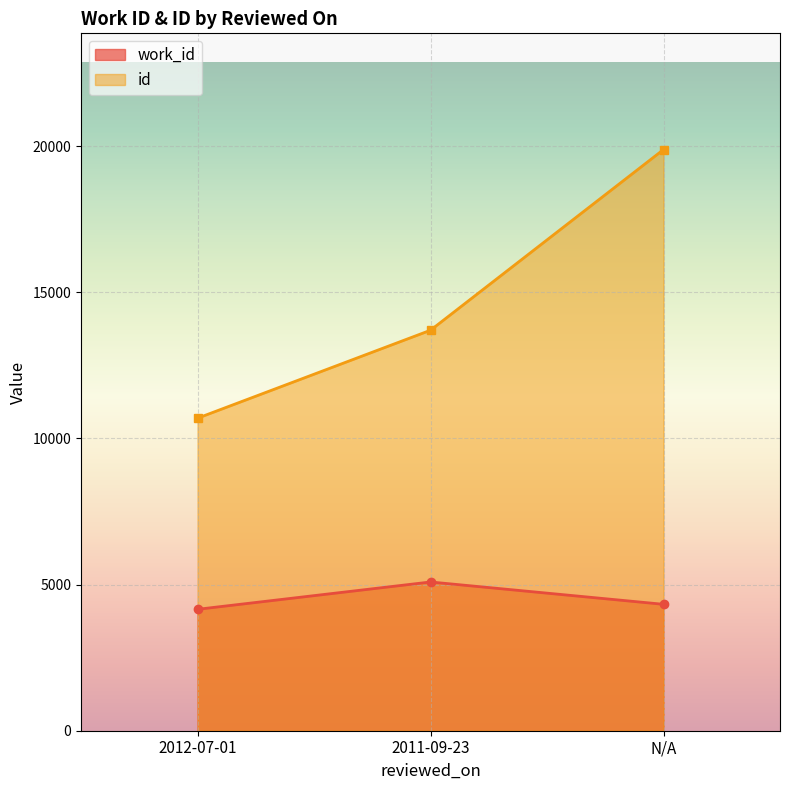

What are all the series names shown in the legend?

work_id, id